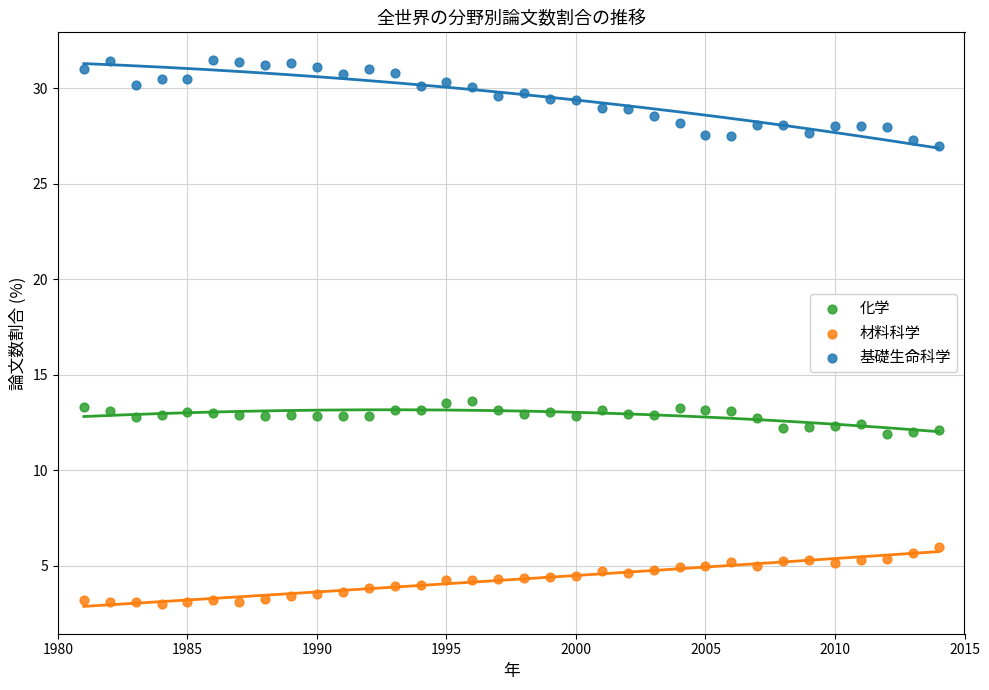

Which series reaches the maximum Y coordinate?

基礎生命科学